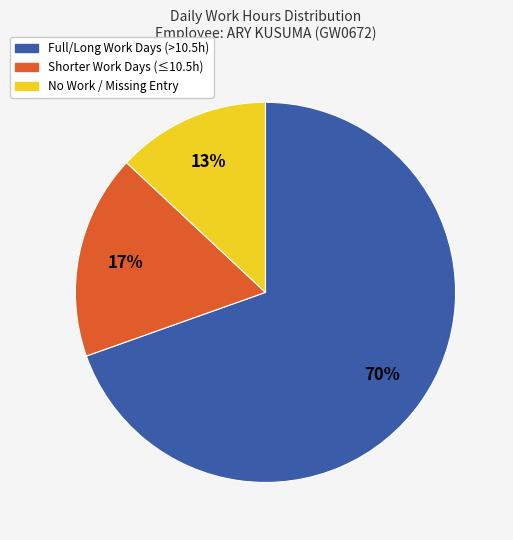

To the nearest percent, what is the average slice percentage?

33%